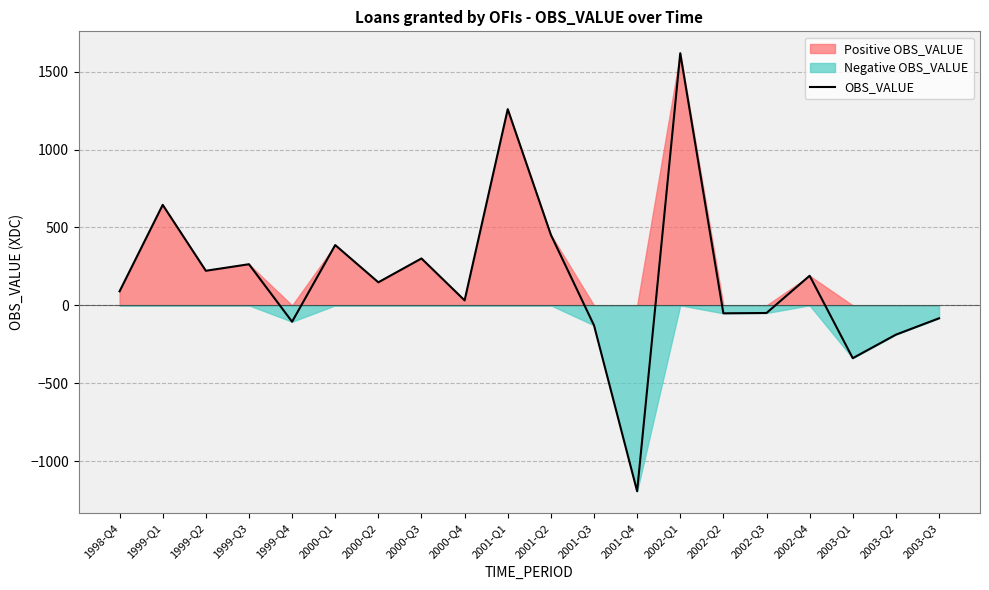

Which label corresponds to the largest value in the chart?

2002-Q1